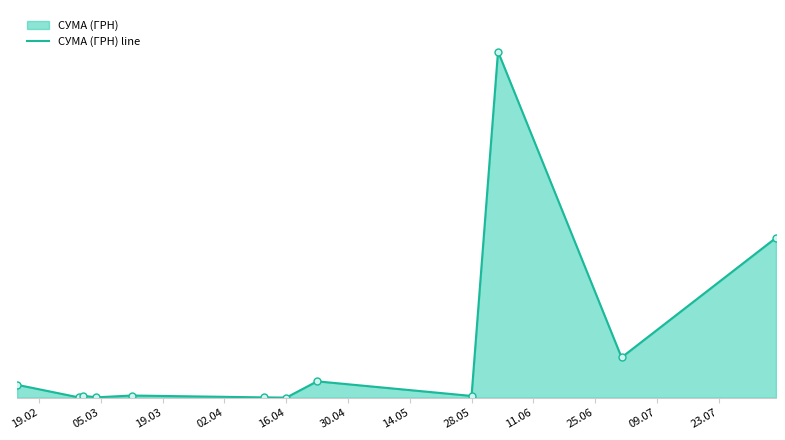

True or false: the data shows 9350.4 at 19.03.

True